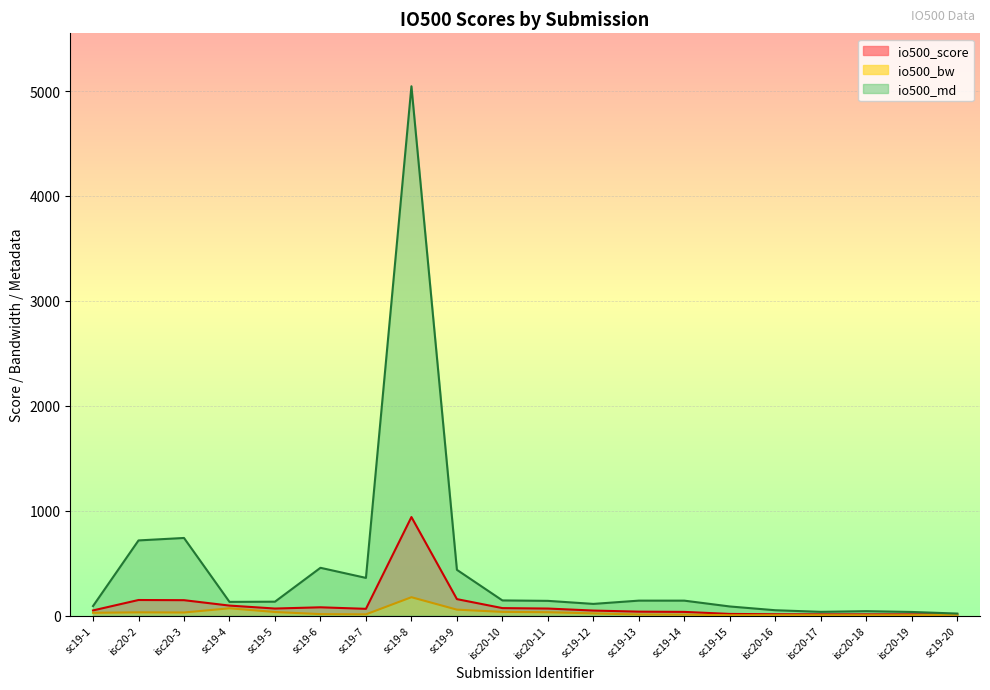

How many lines are shown in the chart?

3